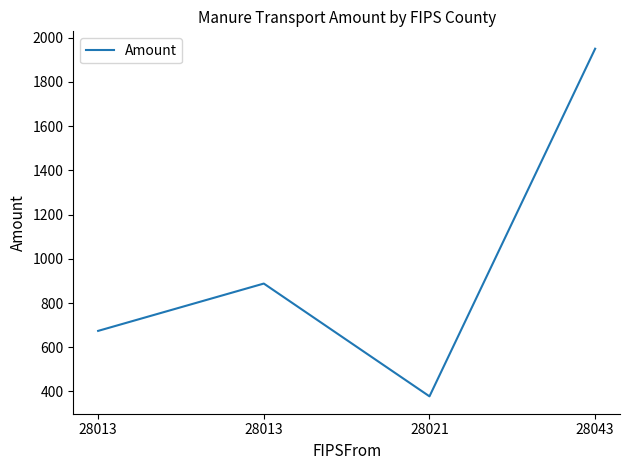

The chart shows a value of 888 at 28013. True or false?

True